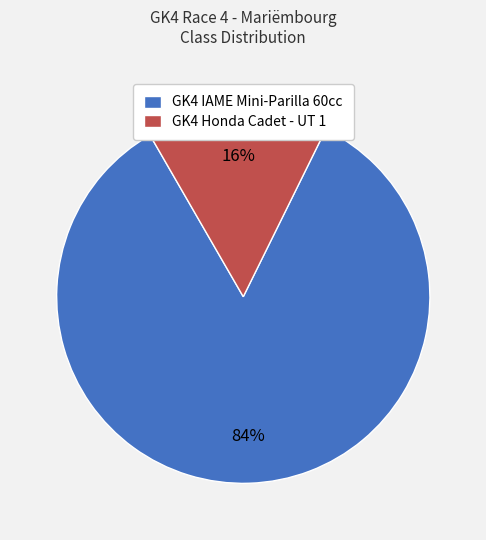

How many slices are in this pie chart?

2